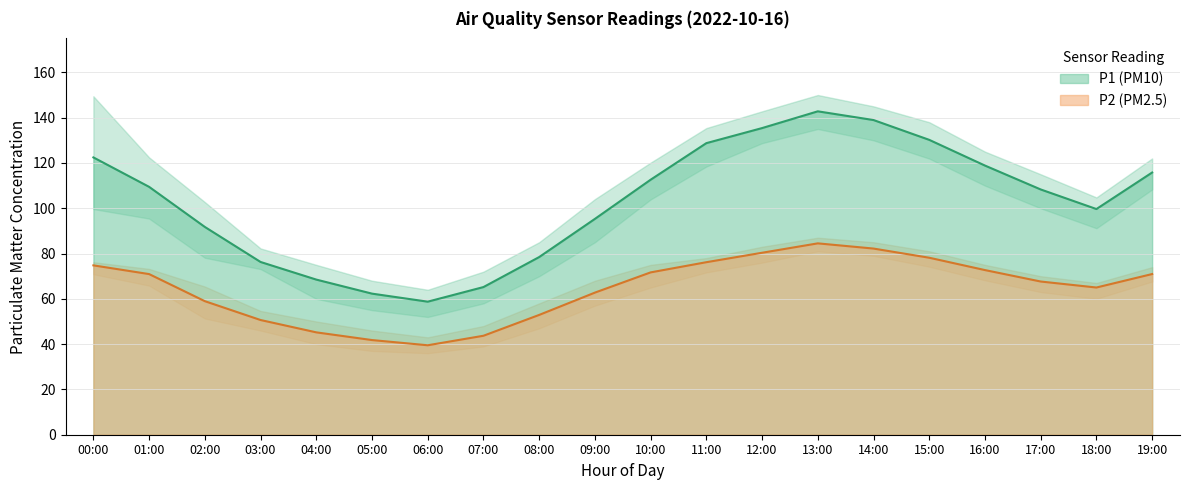

What is the sum of the P1 values at 11:00 and 16:00?

247.6